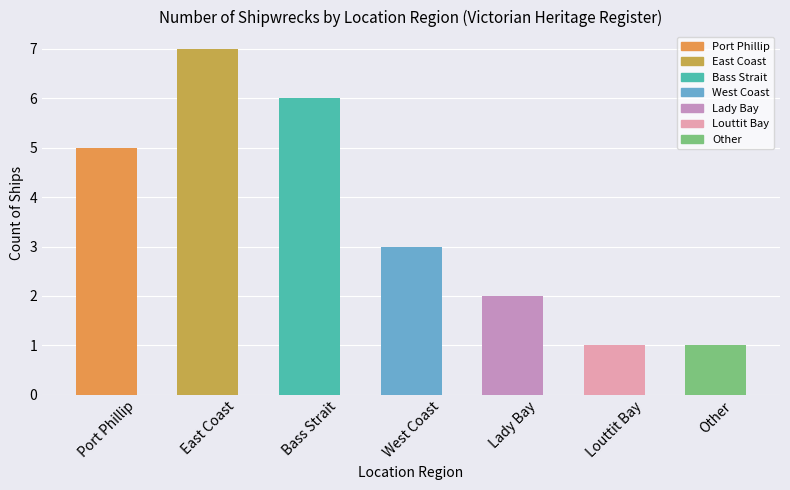

What is the label of the 6th bar from the right?

East Coast